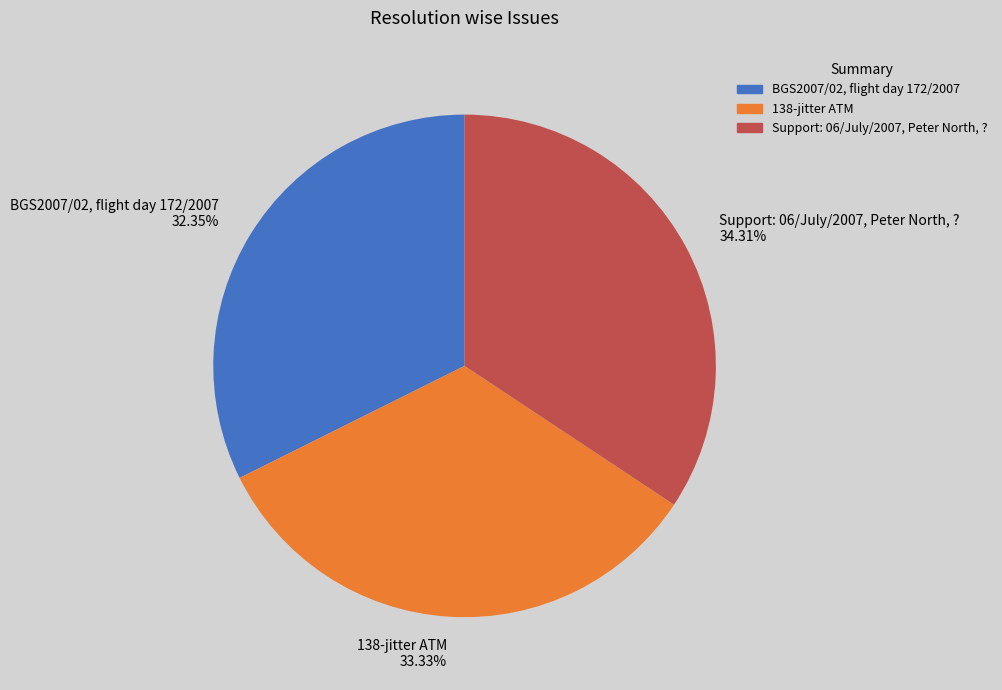

Does any single category account for the majority?

No